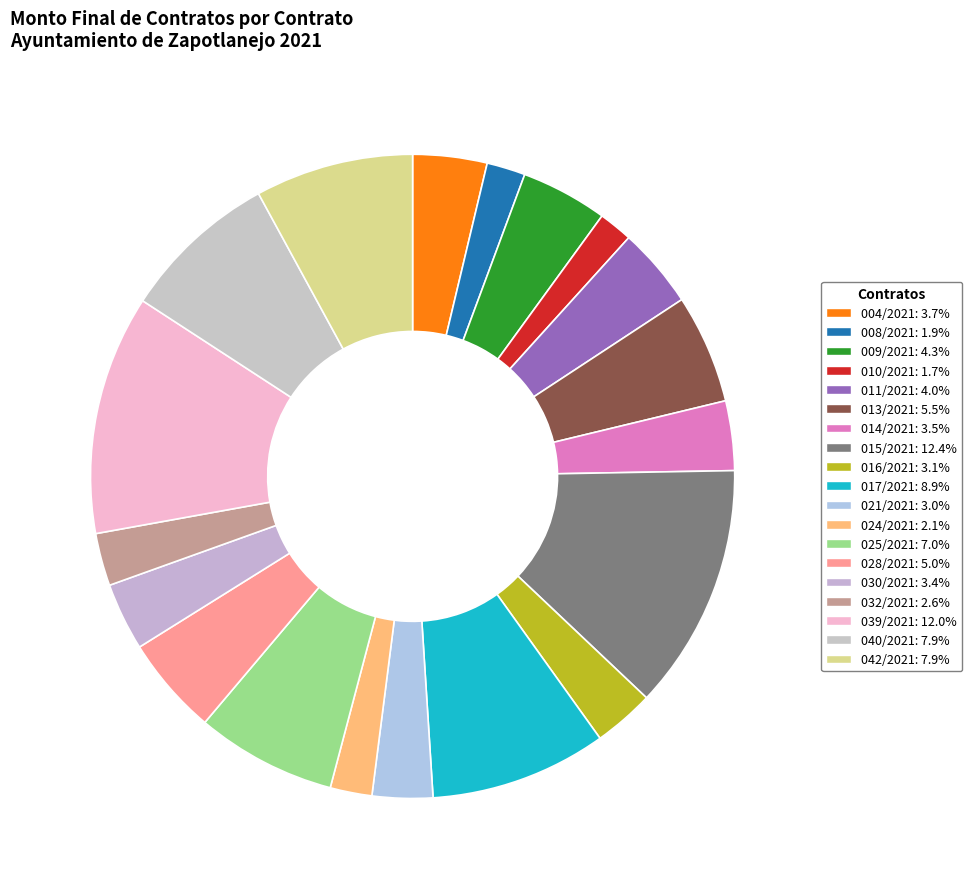

Count the number of slices in the pie.

19